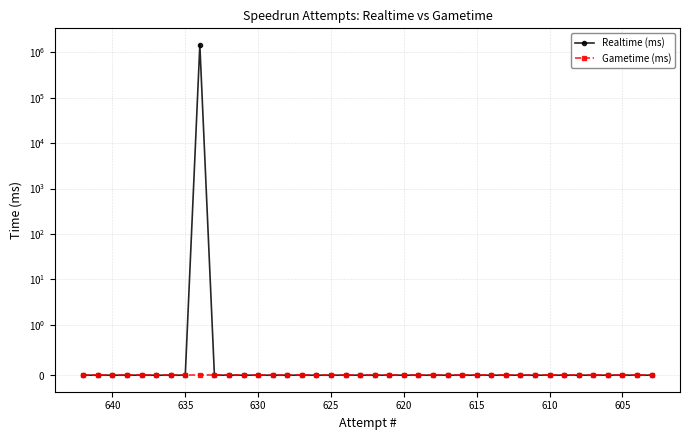

How many lines are shown in the chart?

2